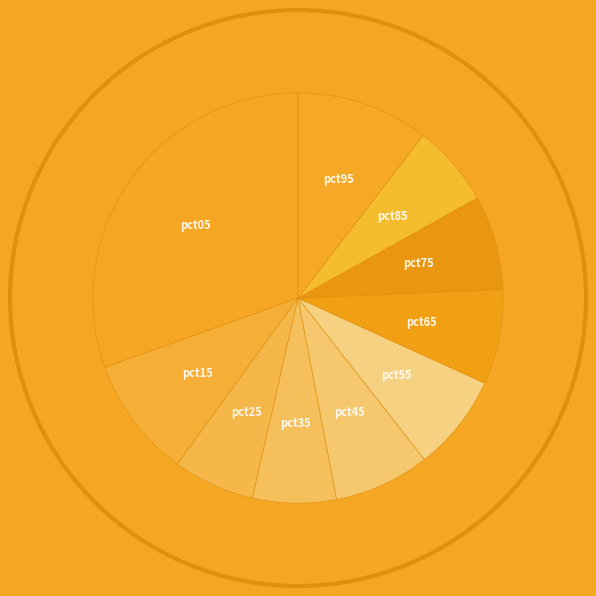

Between pct35 and pct75, which is larger?

pct75